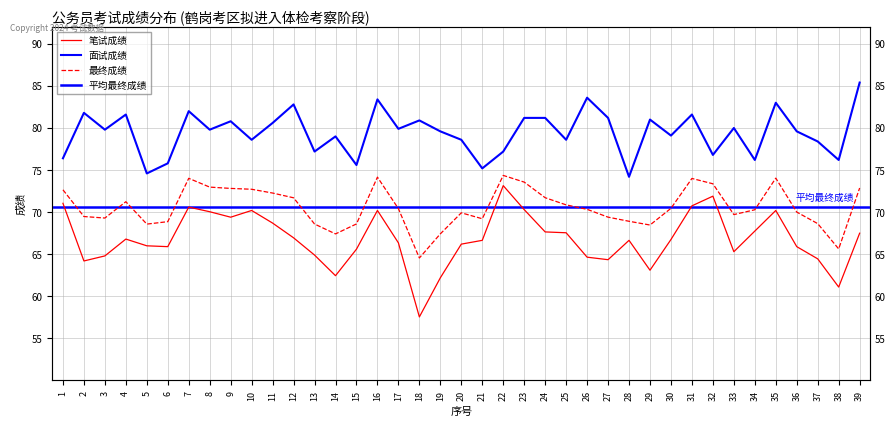

What is the value of the 面试成绩 point at the 38th from the left?

76.2